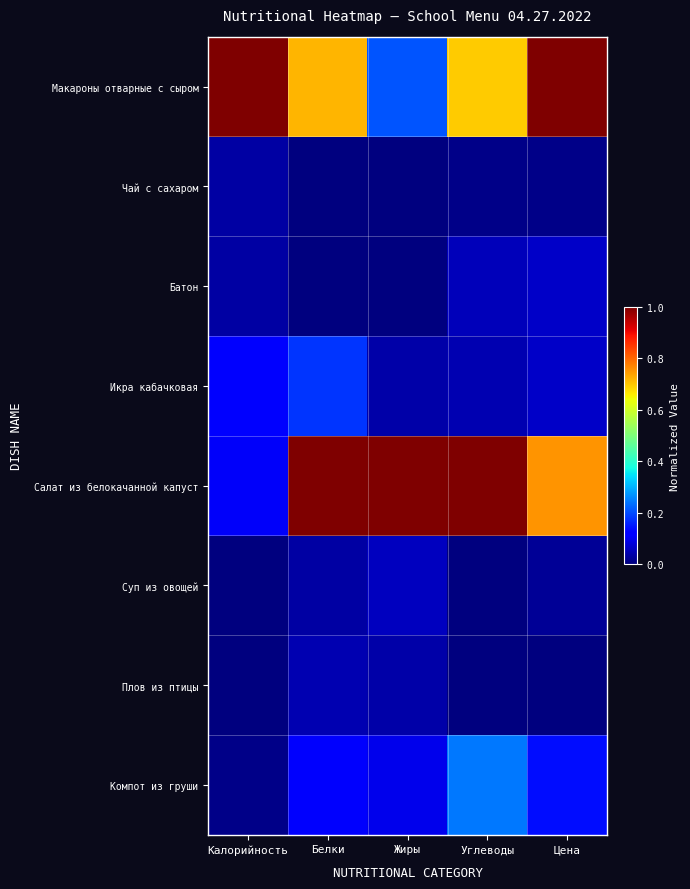

Between Жиры and Калорийность, which is larger?

Калорийность